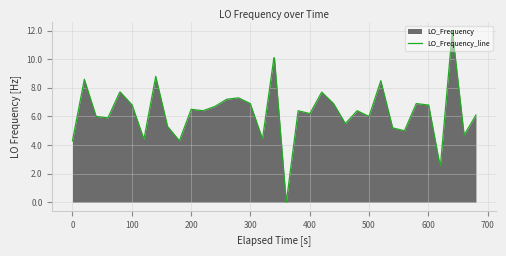

Does the chart display data point markers on the line(s)?

No